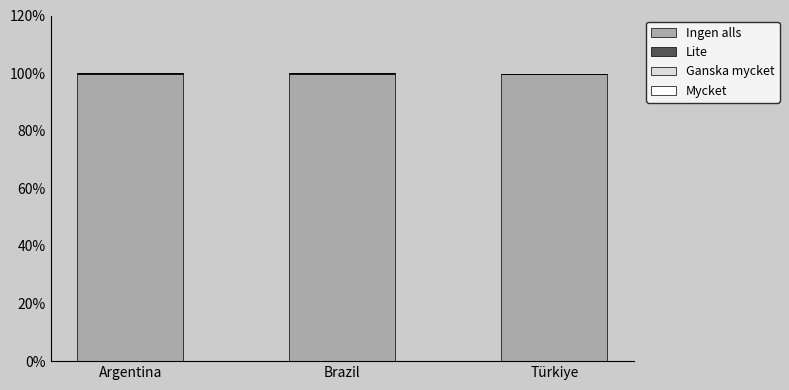

The value of Ingen alls at Argentina is 99.9. True or false?

True